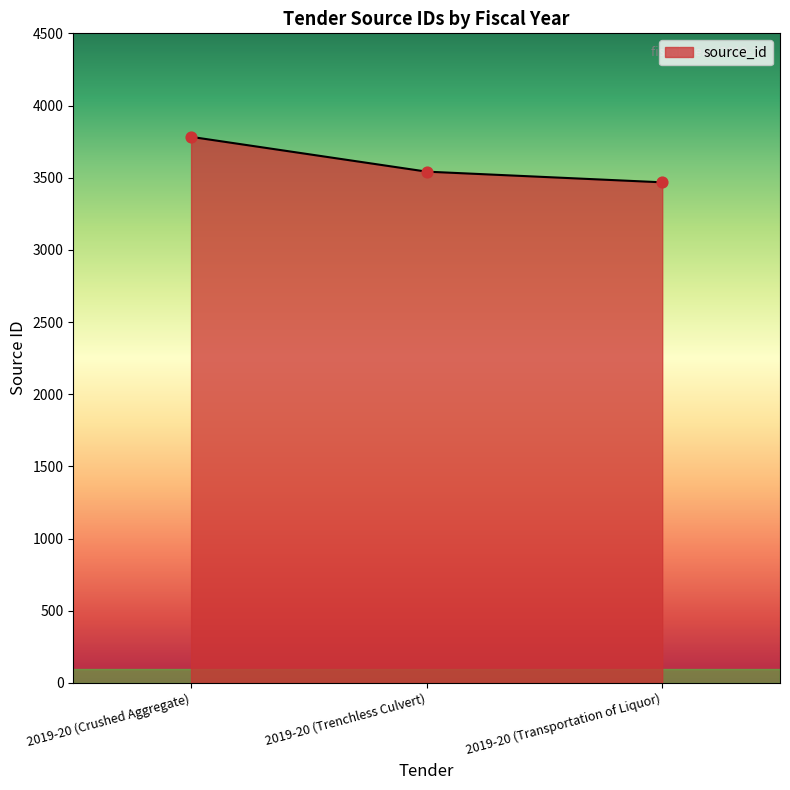

Which has a higher value, 2019-20 (Transportation of Liquor) or 2019-20 (Crushed Aggregate)?

2019-20 (Crushed Aggregate)